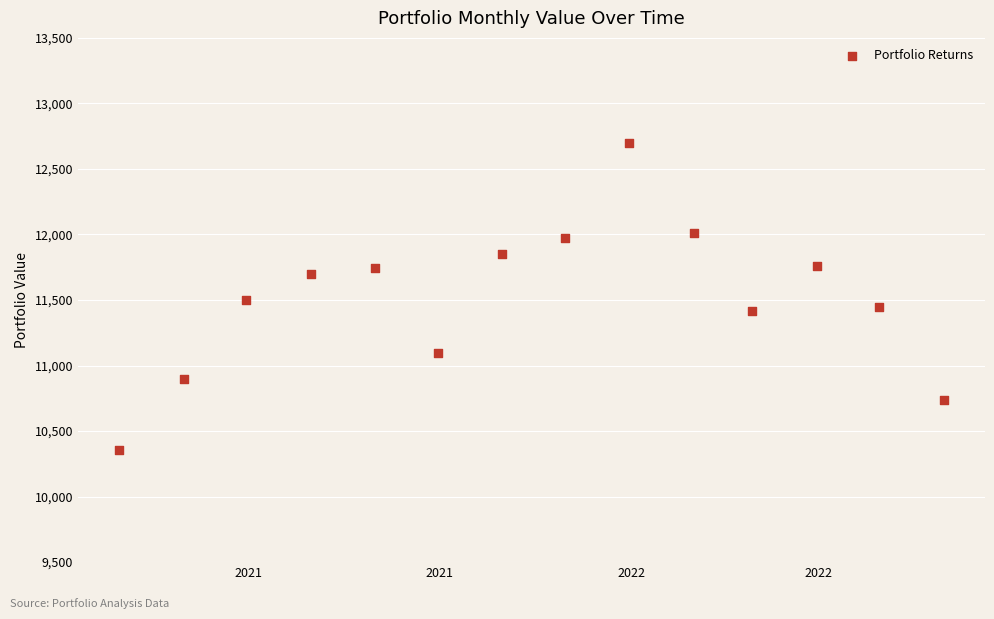

What is the range of Y values (max minus min)?

2341.5